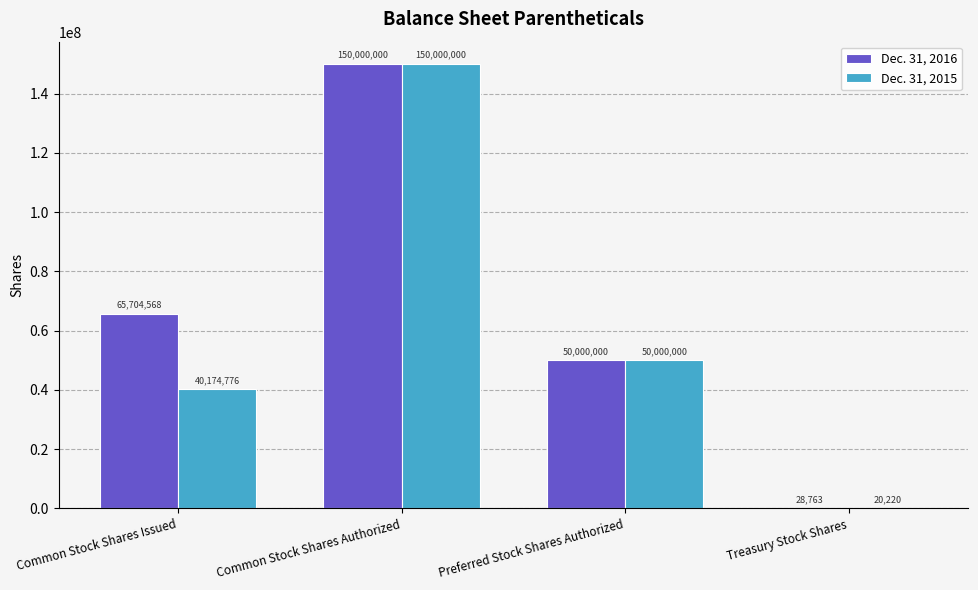

How many groups of bars are there?

4